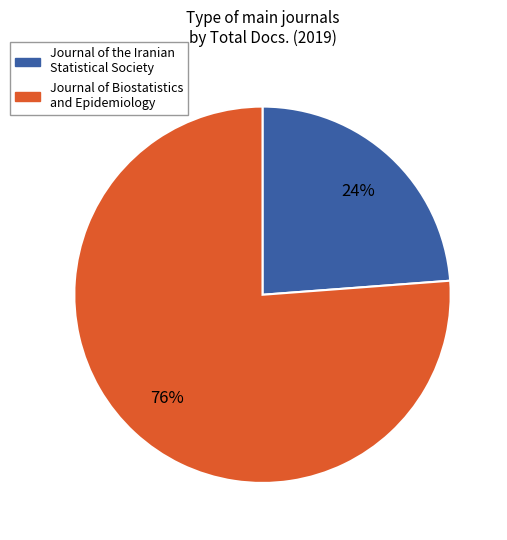

Rank the categories by value from highest to lowest.

Journal of Biostatistics and Epidemiology, Journal of the Iranian Statistical Society